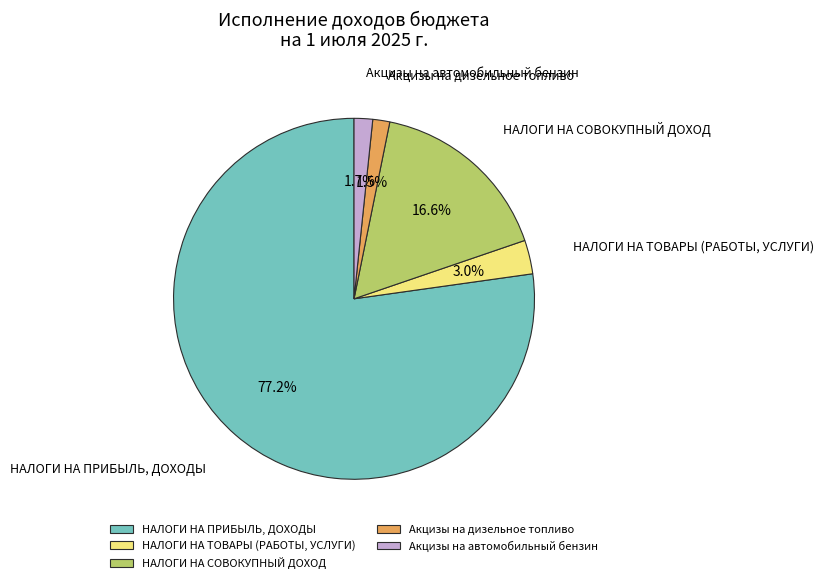

What is the largest slice in the pie chart?

НАЛОГИ НА ПРИБЫЛЬ, ДОХОДЫ